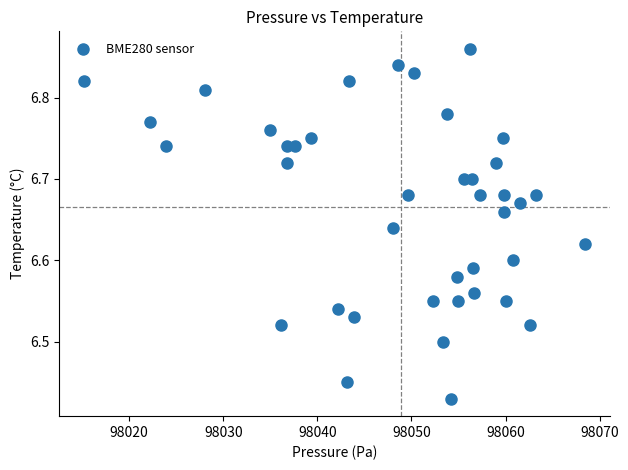

What is the range of Y values (max minus min)?

0.4